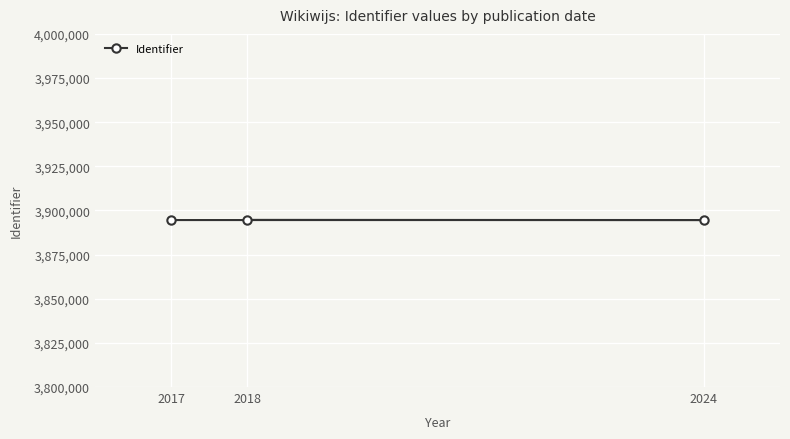

True or false: the data shows 3894566 at 2017.

True